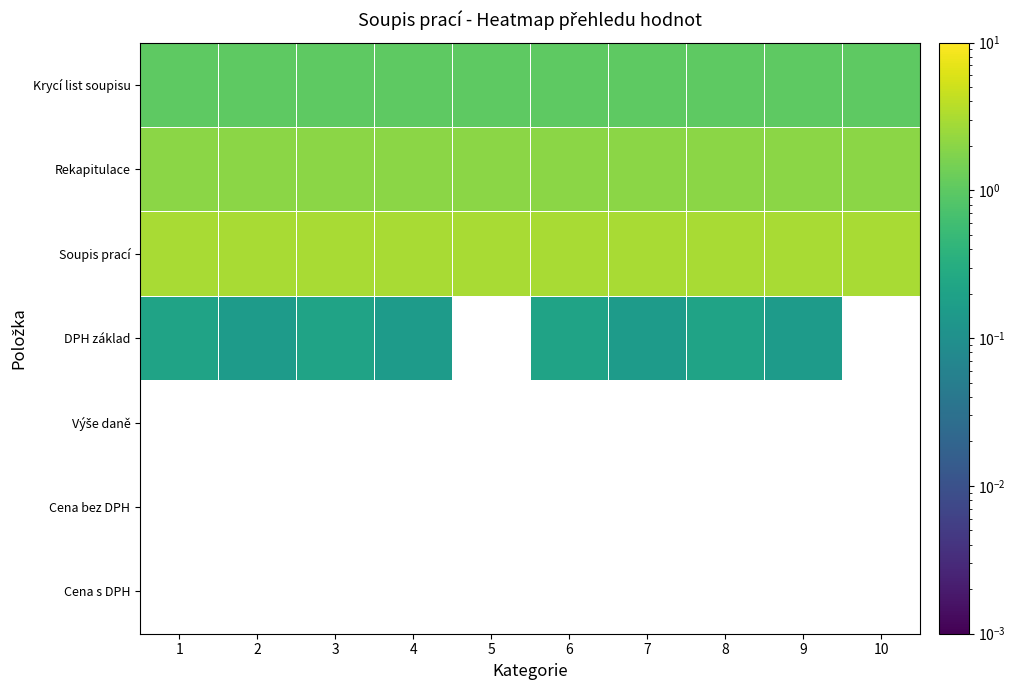

Which series has the largest range (max minus min)?

DPH základ